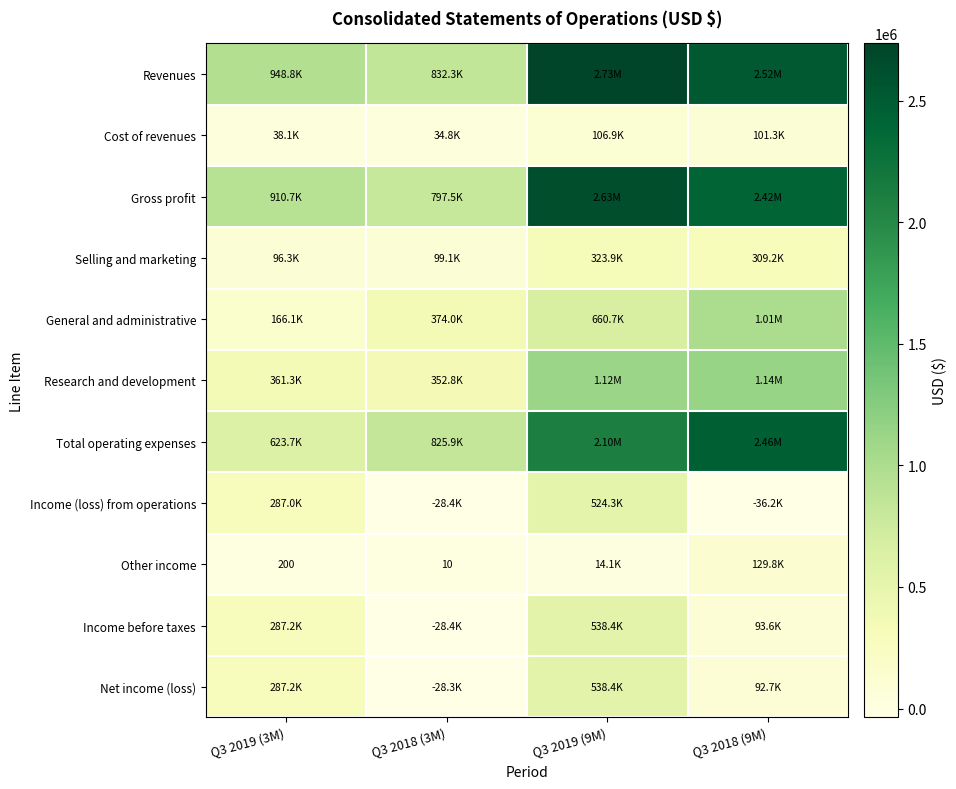

What is the sum of all Gross profit values?

6755200